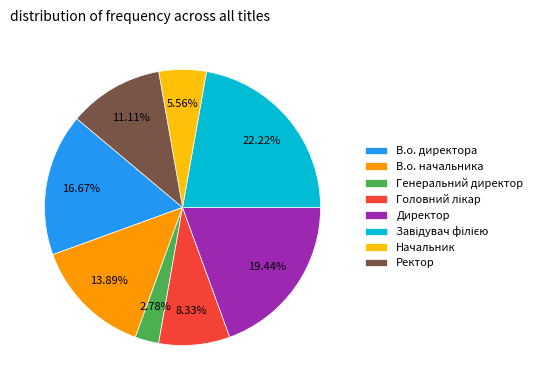

Does Директор represent more than half of the total?

No